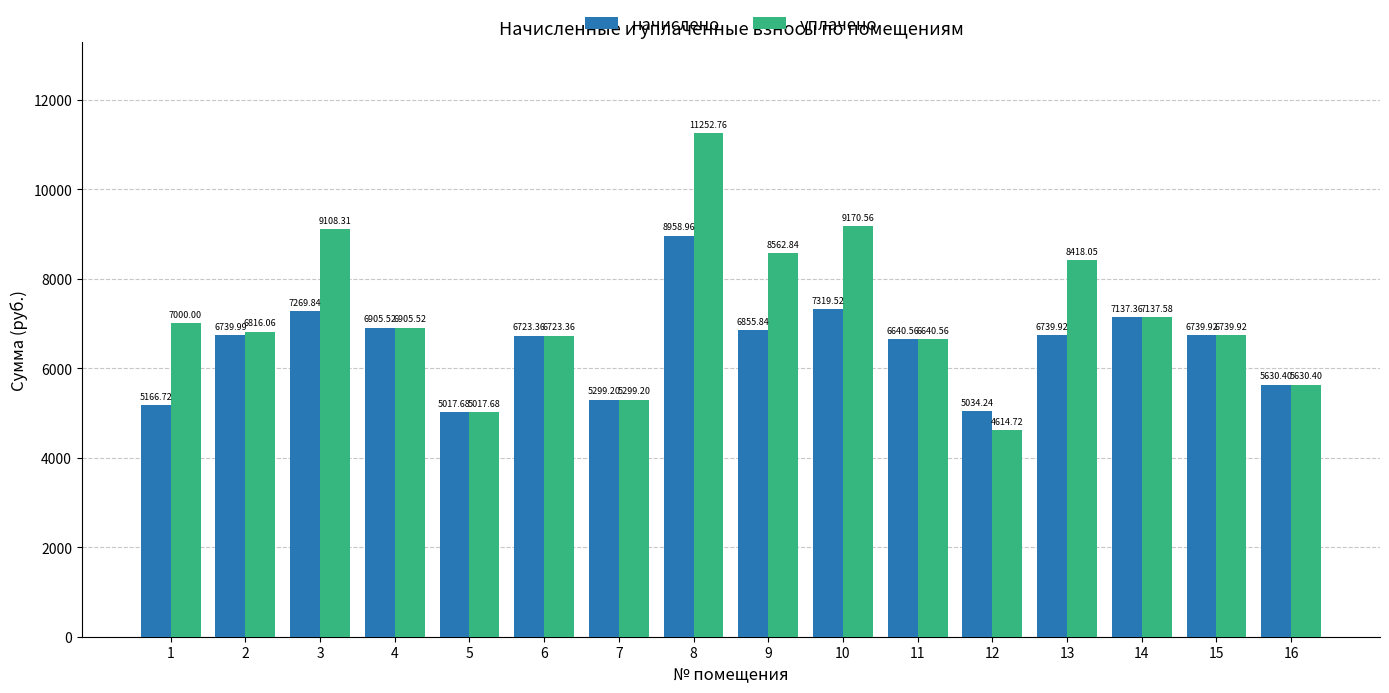

What is the difference between the second highest and minimum values in the начислено series?

2301.8